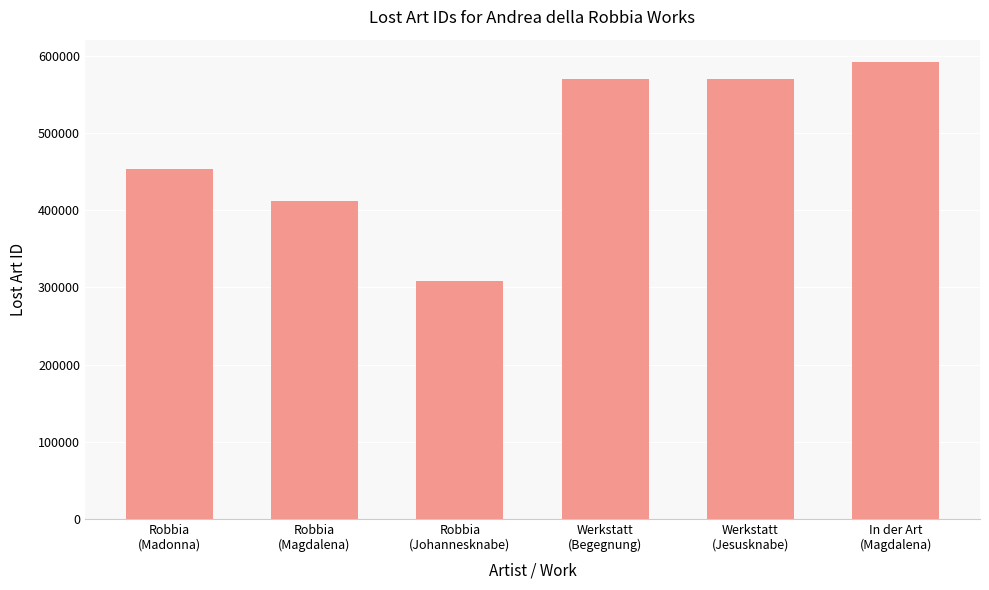

What is the average value?

484571